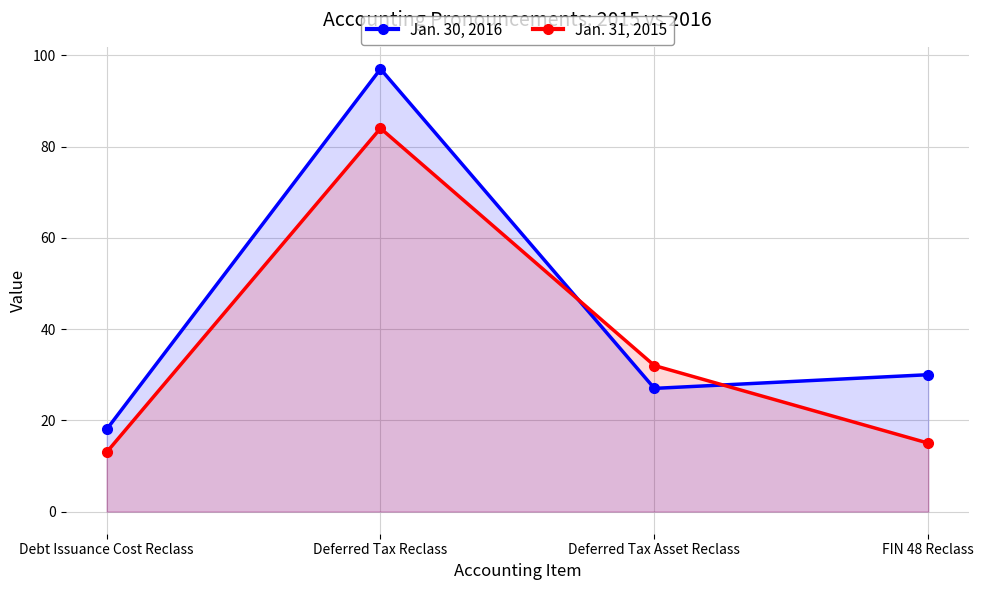

Reading left to right, list all the values displayed in this chart.

Jan. 30, 2016: Debt Issuance Cost Reclass=18	Deferred Tax Reclass=97	Deferred Tax Asset Reclass=27	FIN 48 Reclass=30
Jan. 31, 2015: Debt Issuance Cost Reclass=13	Deferred Tax Reclass=84	Deferred Tax Asset Reclass=32	FIN 48 Reclass=15